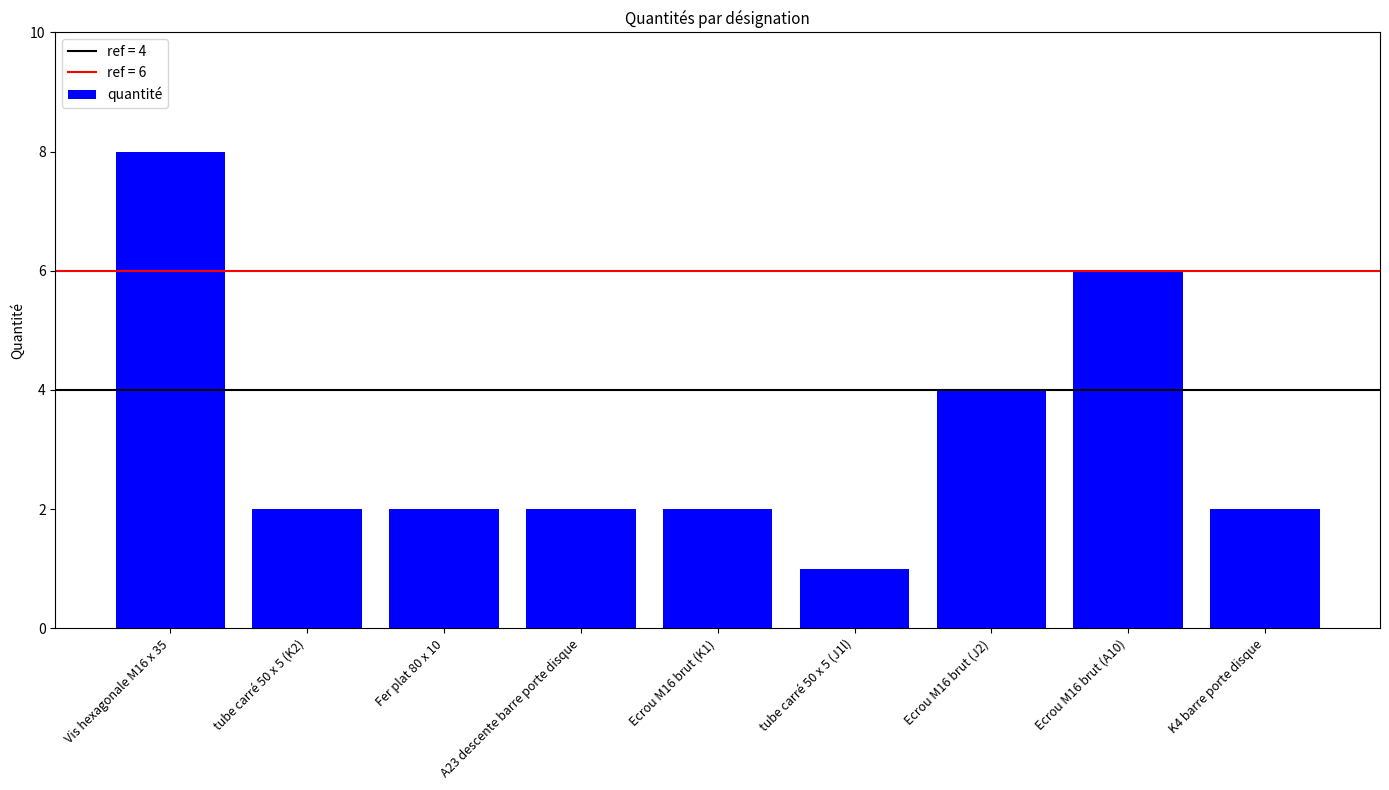

What is the sum of all values?

29